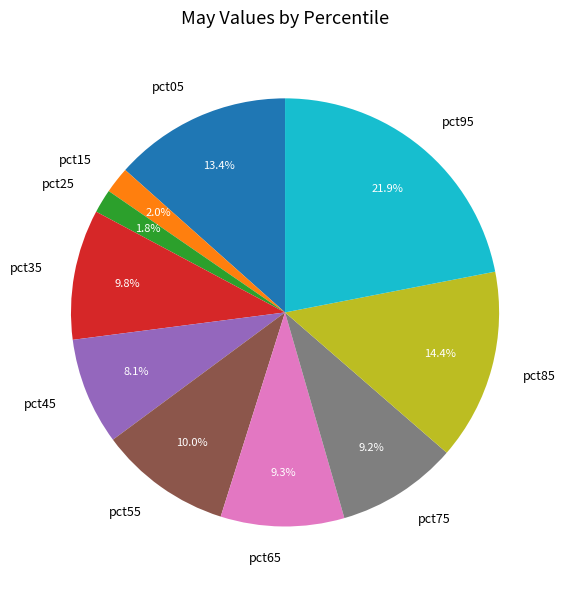

To the nearest percent, what is the average slice percentage?

10%